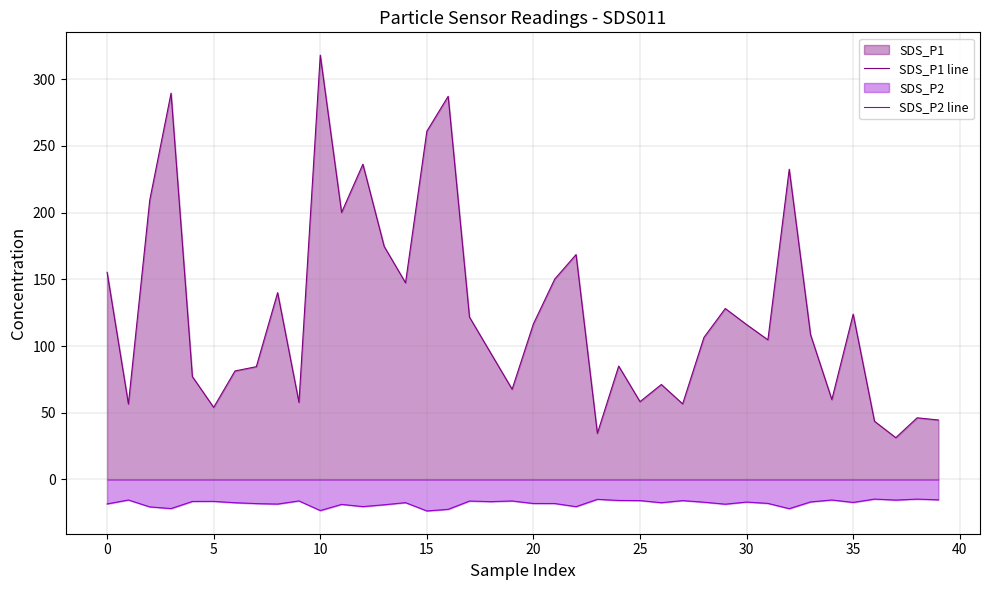

Rank the series by their maximum value, from highest to lowest.

SDS_P1 line, SDS_P2 line